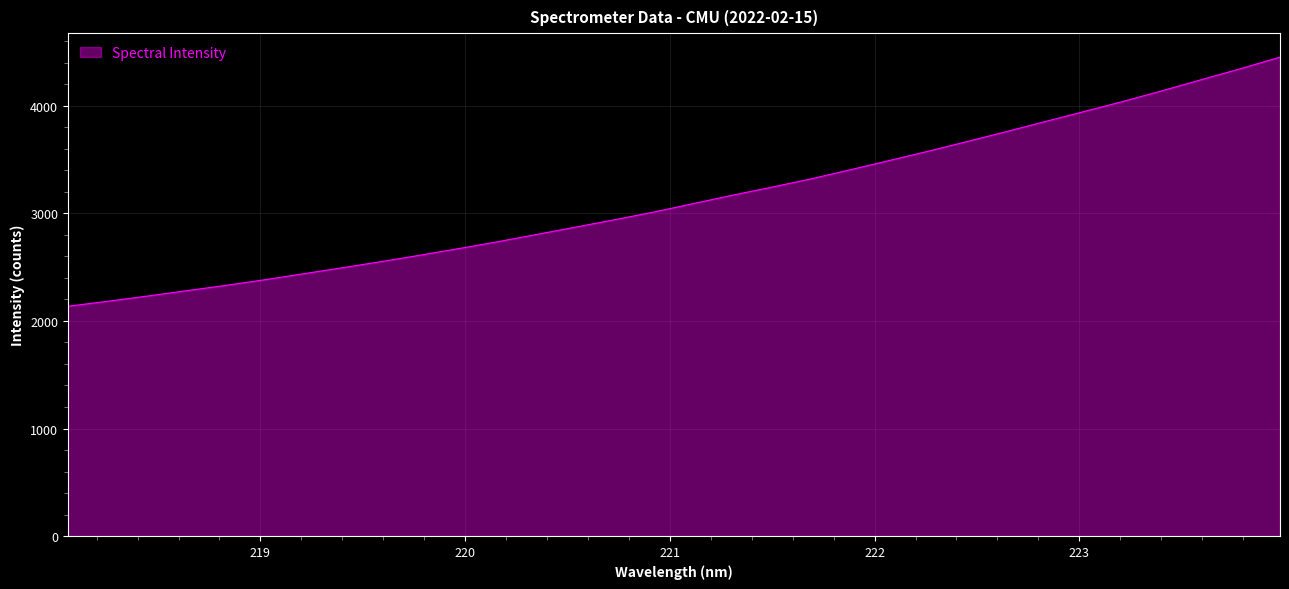

What is the minimum value shown in the chart?

2136.4